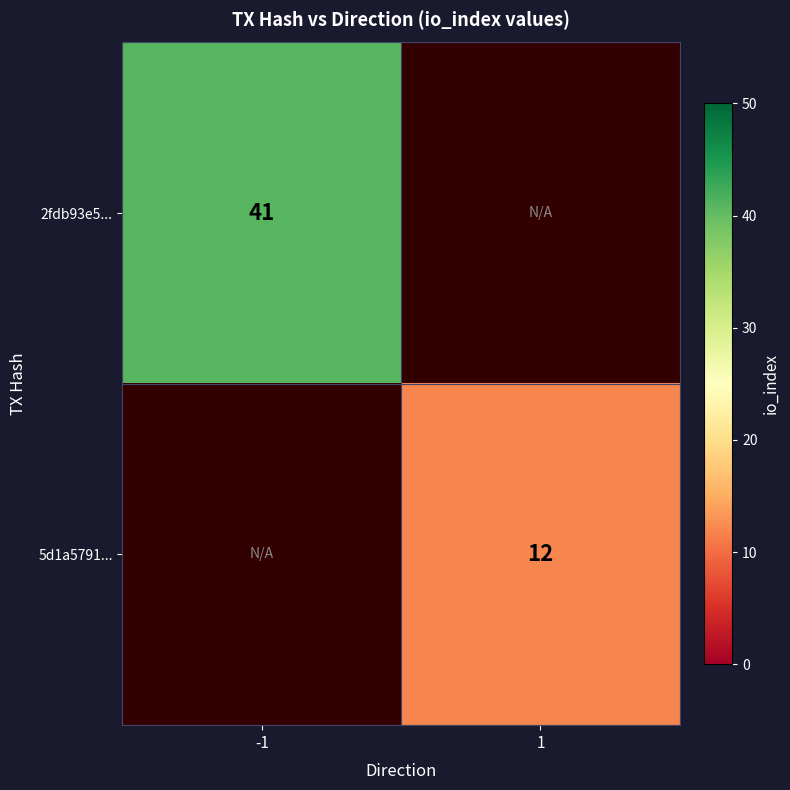

The 5d1a5791... series shows 12 at 1. True or false?

True